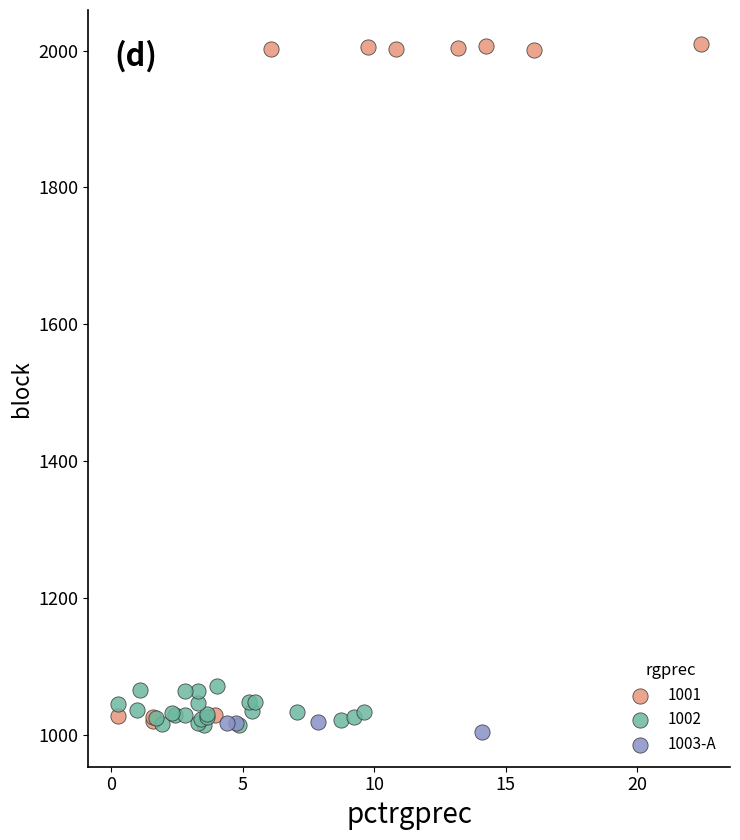

Which series reaches the maximum Y coordinate?

1001